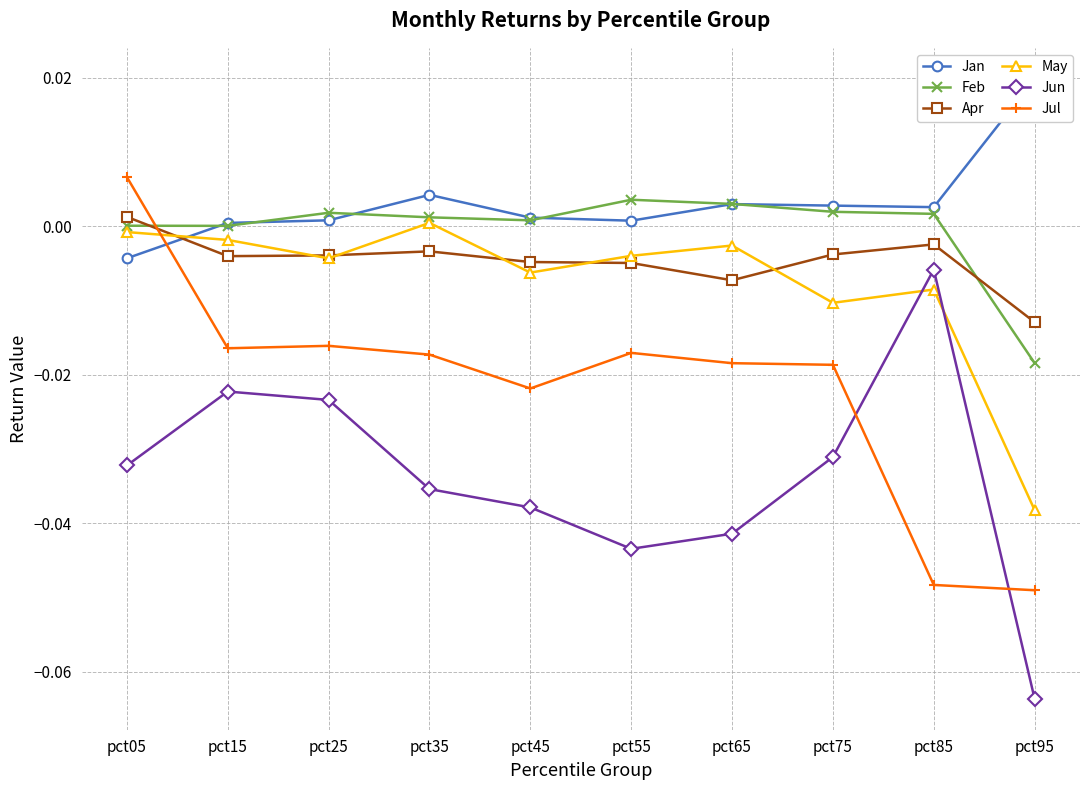

What is the difference between the maximum and minimum values in the Jun series?

0.1